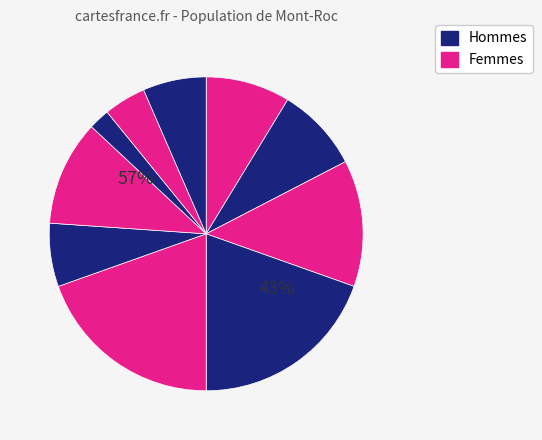

Is there any slice that represents more than half of the pie?

No